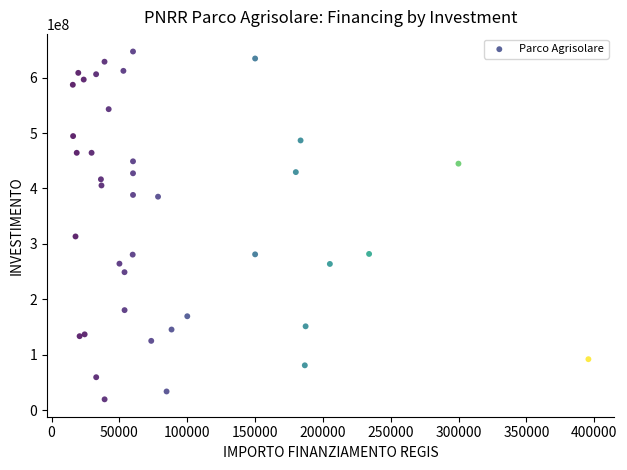

What Y value in the scatter plot is closest to 333213712?

313290821.4